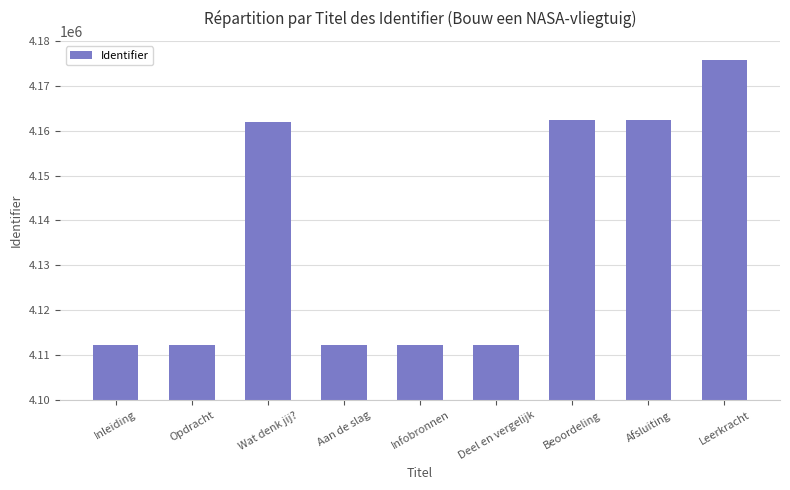

True or false: the data shows 4175749 at Leerkracht.

True